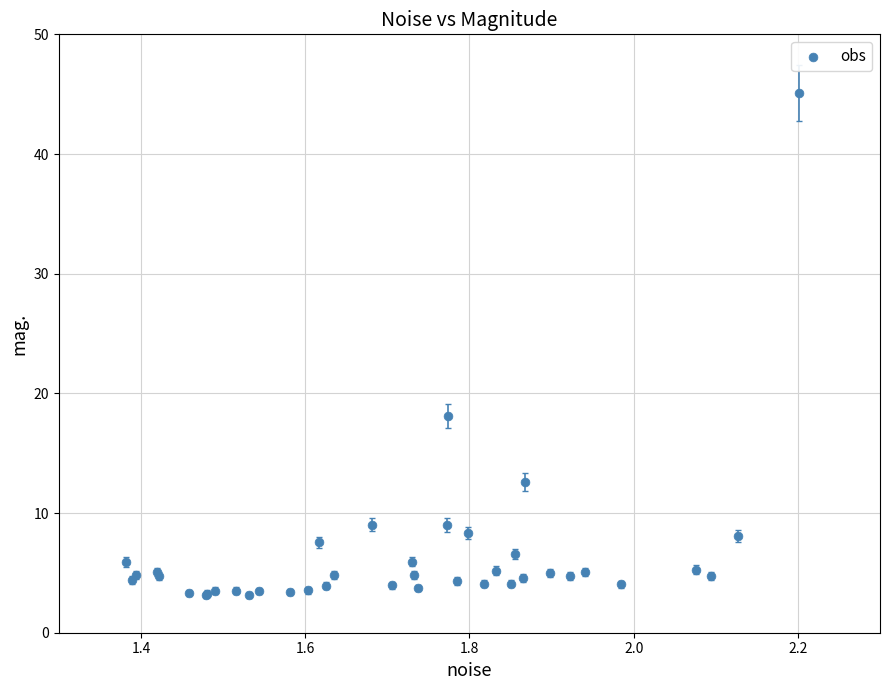

What Y value in the scatter plot is closest to 24?

18.1